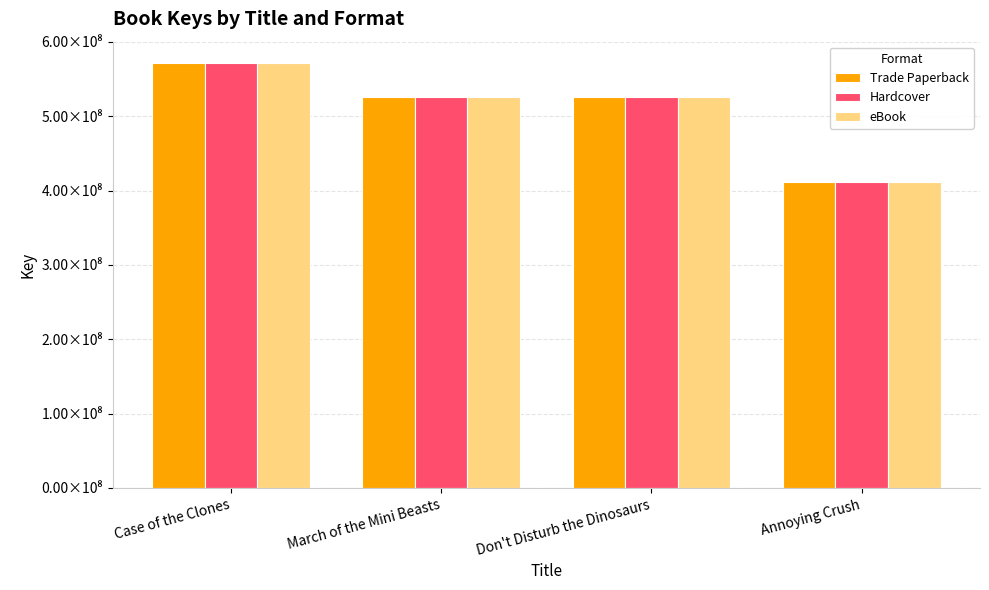

What are all the series names shown in the legend?

Trade Paperback, Hardcover, eBook